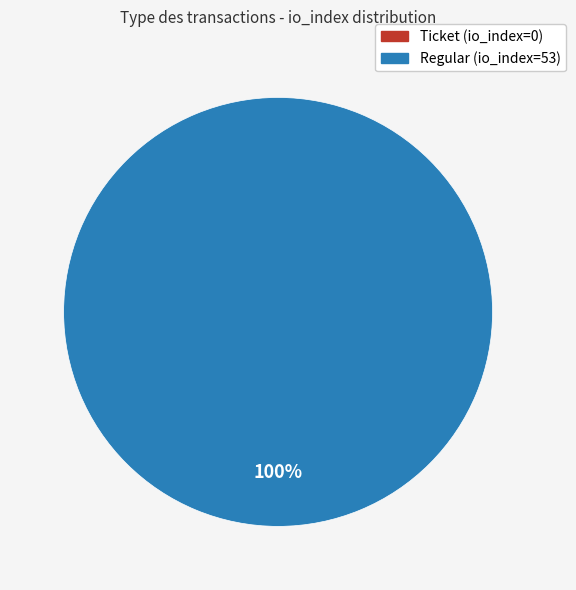

To the nearest percent, what is the difference between the largest and smallest slice percentages?

100%